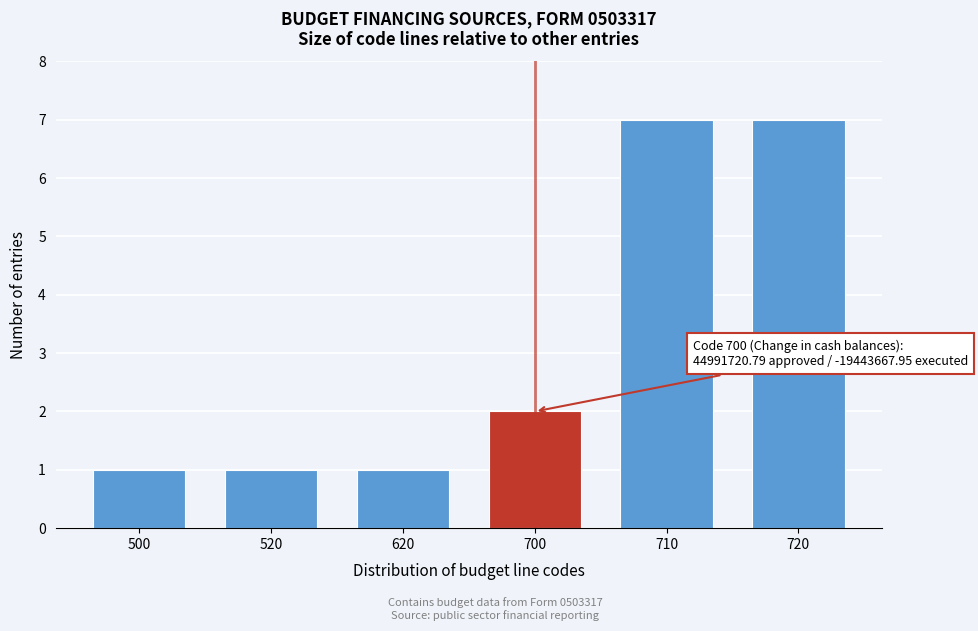

Reading left to right, list all the values displayed in this chart.

500=1	520=1	620=1	700=2	710=7	720=7